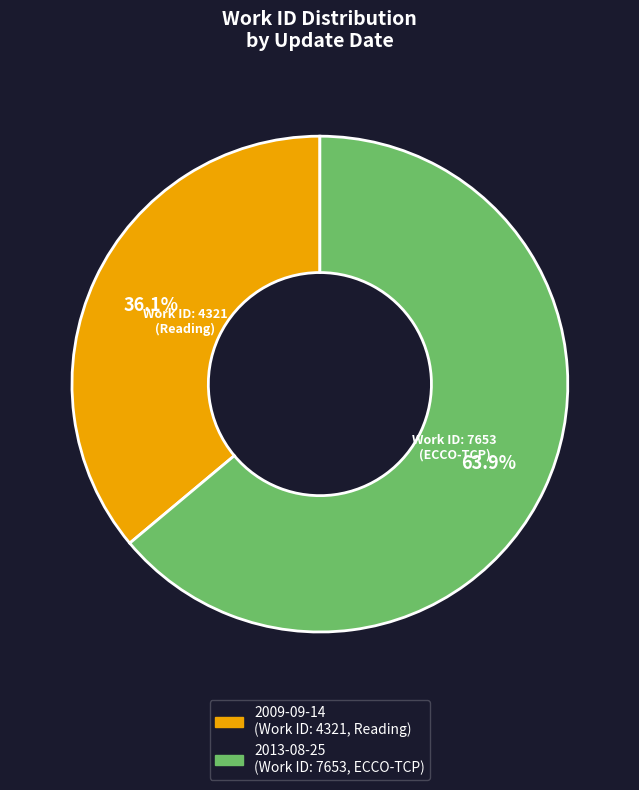

Approximately how many times larger is the value at 2009-09-14 compared to 2013-08-25?

0.6